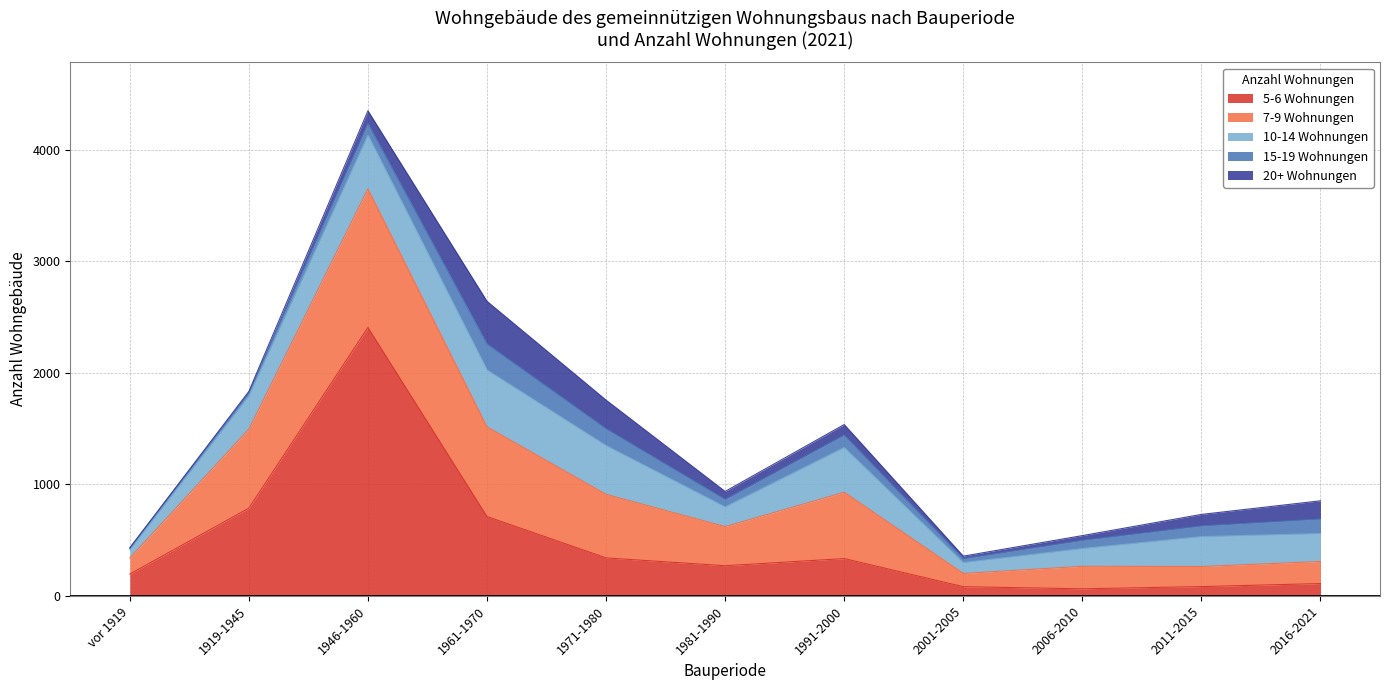

Which category has the highest value in the 15-19 Wohnungen series?

1961-1970